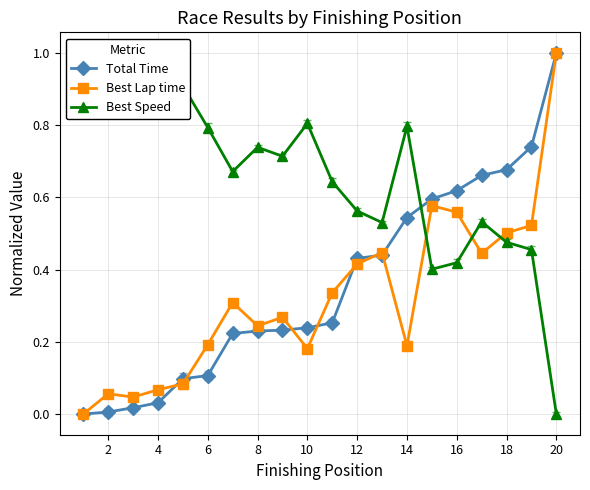

Is it true that Best Lap time equals 0.1 at 6?

False